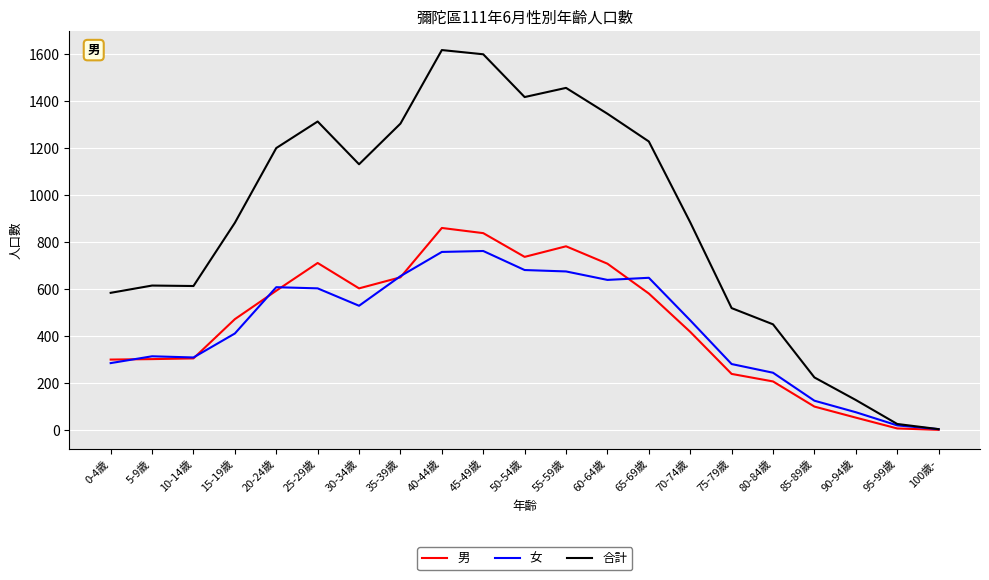

What is the difference between the 女 values at 65-69歲 and 10-14歲?

339